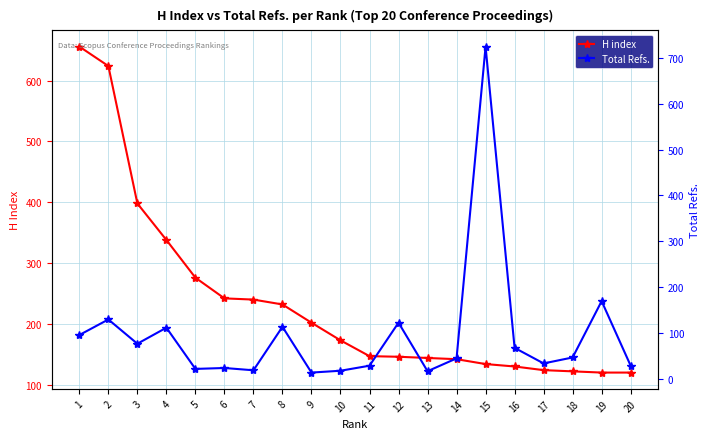

What is the difference between the H index values at 7 and 14?

98